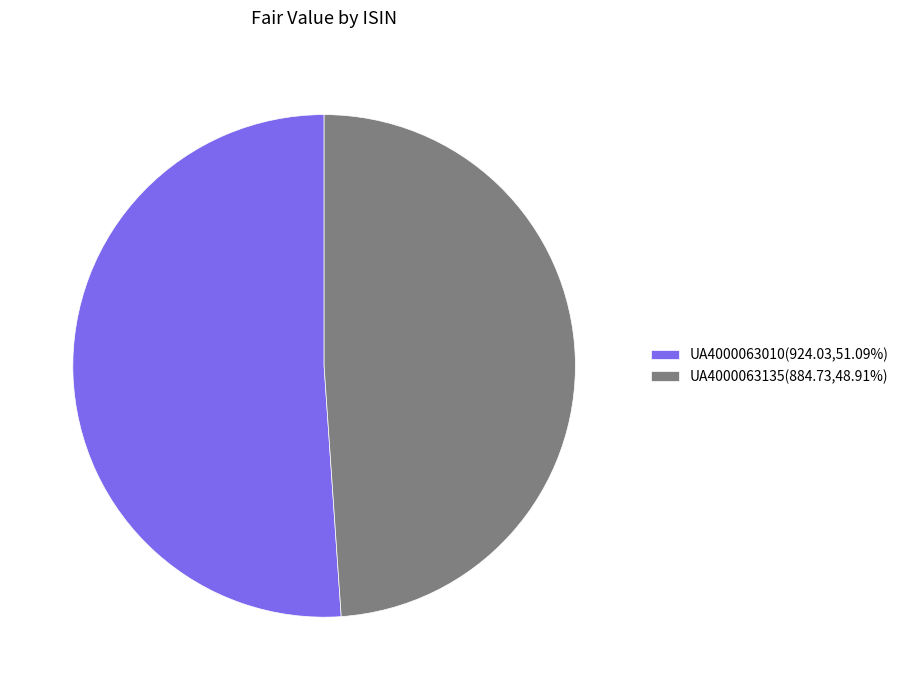

Which category accounts for the majority?

UA4000063010